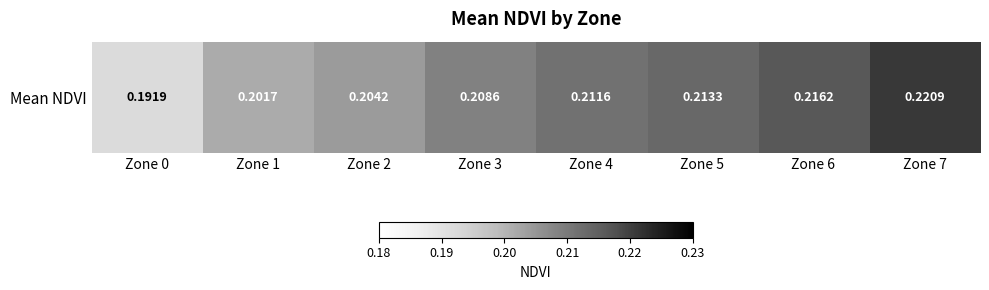

Rank the categories by value from highest to lowest.

Zone 7, Zone 6, Zone 5, Zone 4, Zone 3, Zone 2, Zone 1, Zone 0